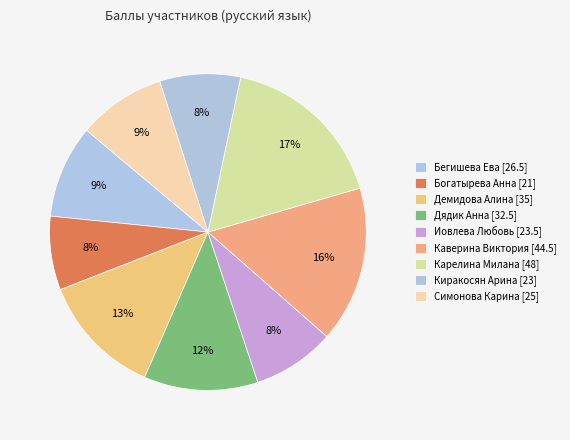

How much of the chart is everything except Богатырева Анна?

92.5%